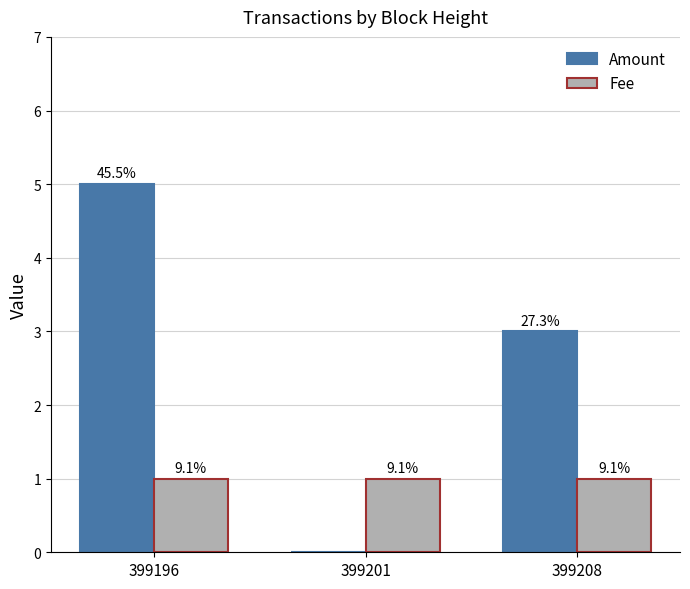

What are all the series names shown in the legend?

Amount, Fee